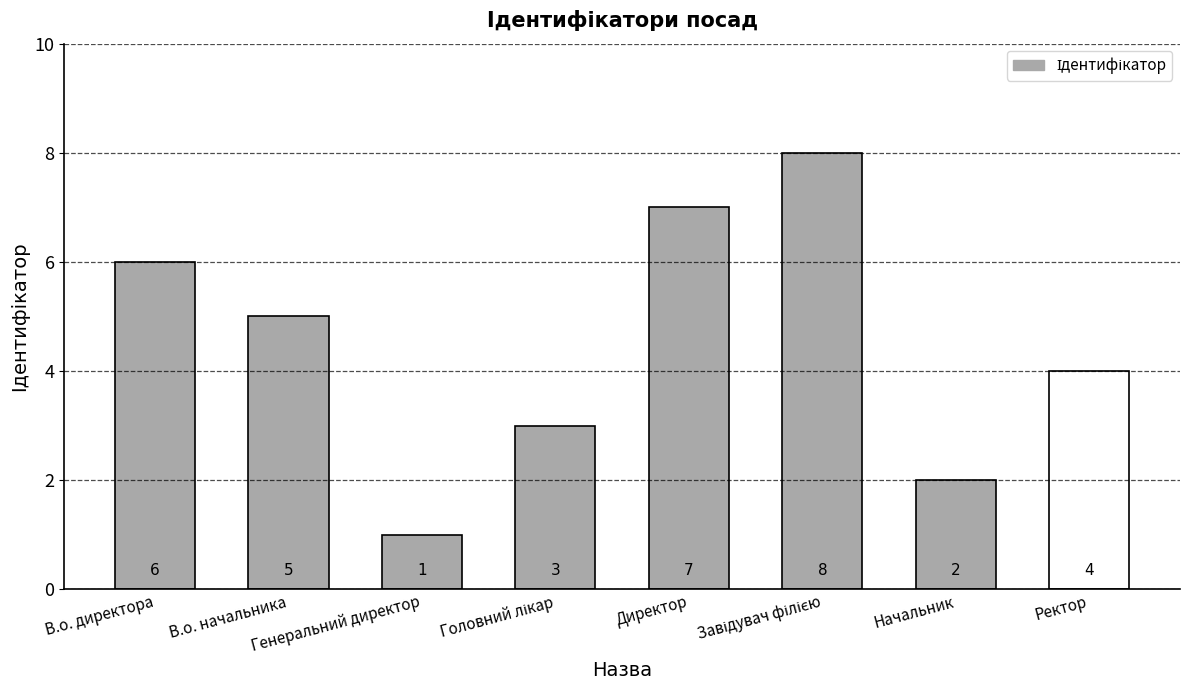

At which category does the chart reach its minimum across all series?

Генеральний директор